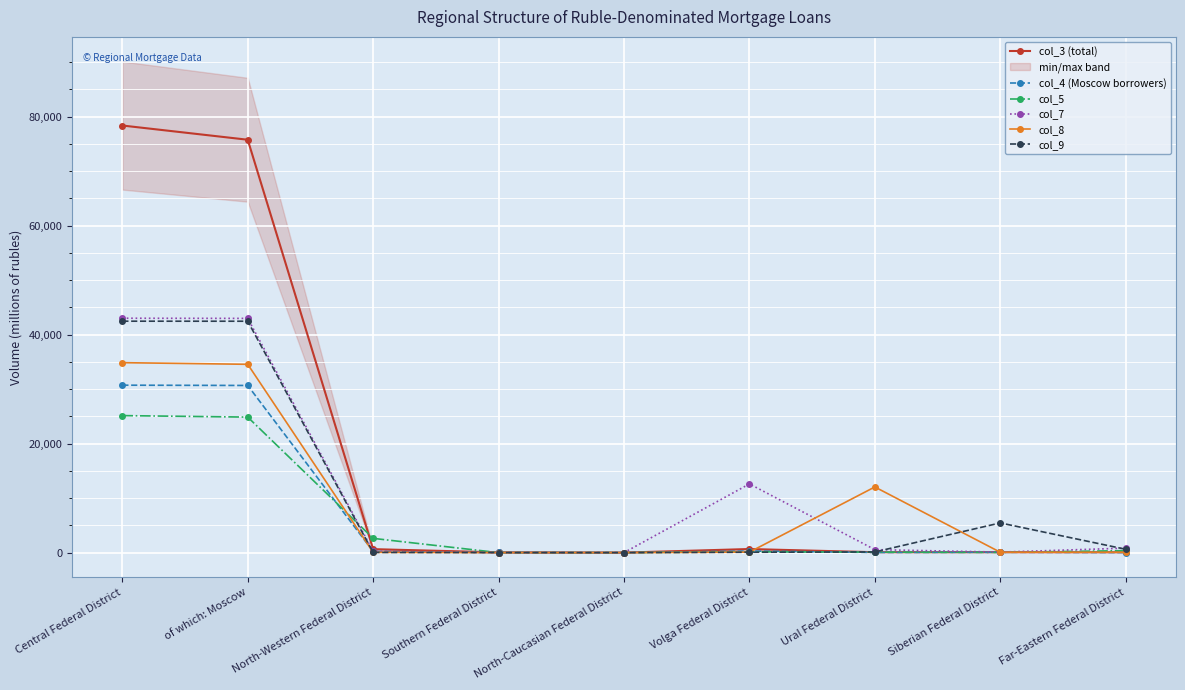

Which category has the highest value across all series?

Central Federal District